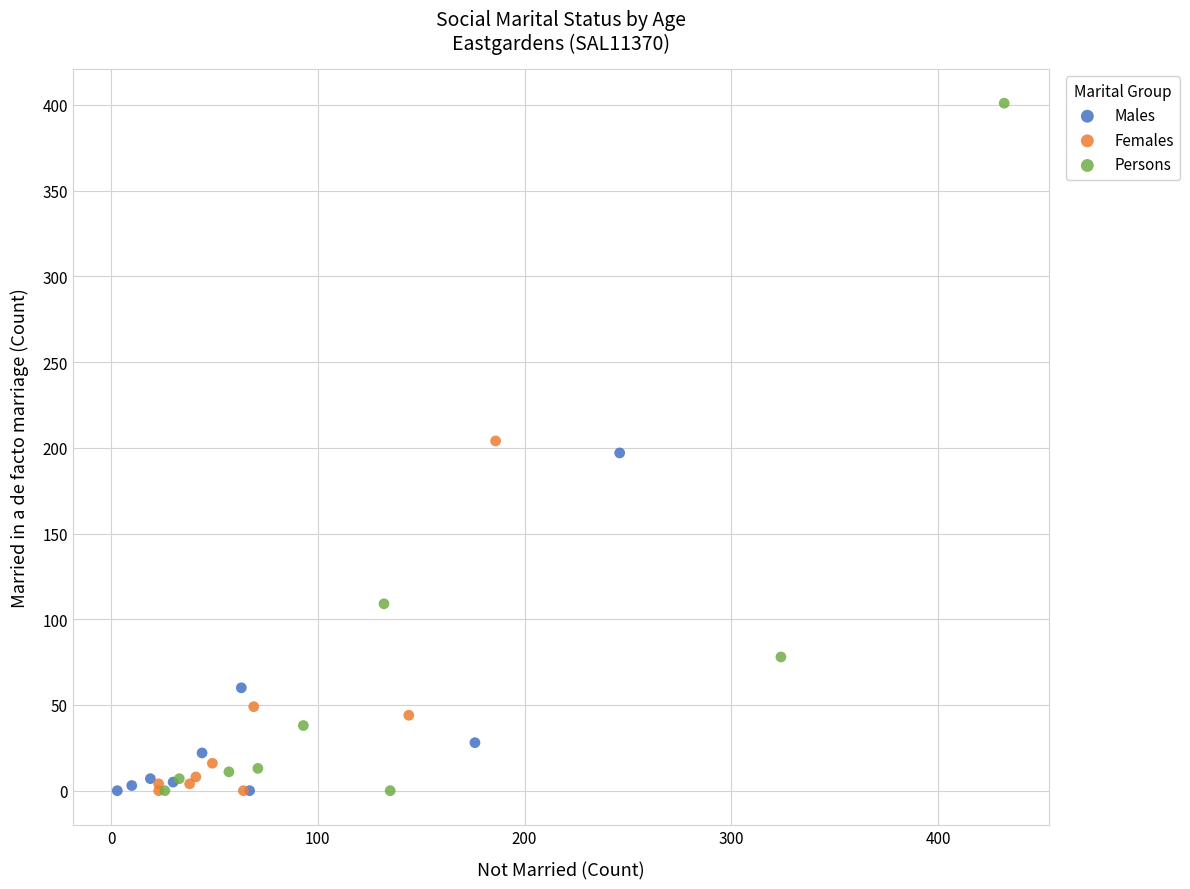

What are all the series names shown in the legend?

Males, Females, Persons